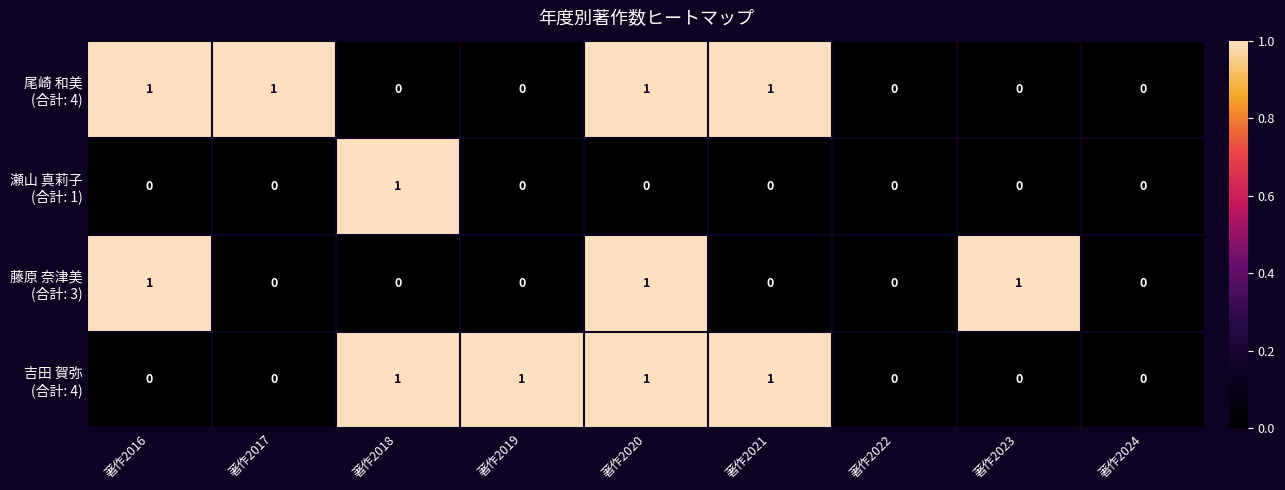

At which category is the sum across all series the highest?

著作2020